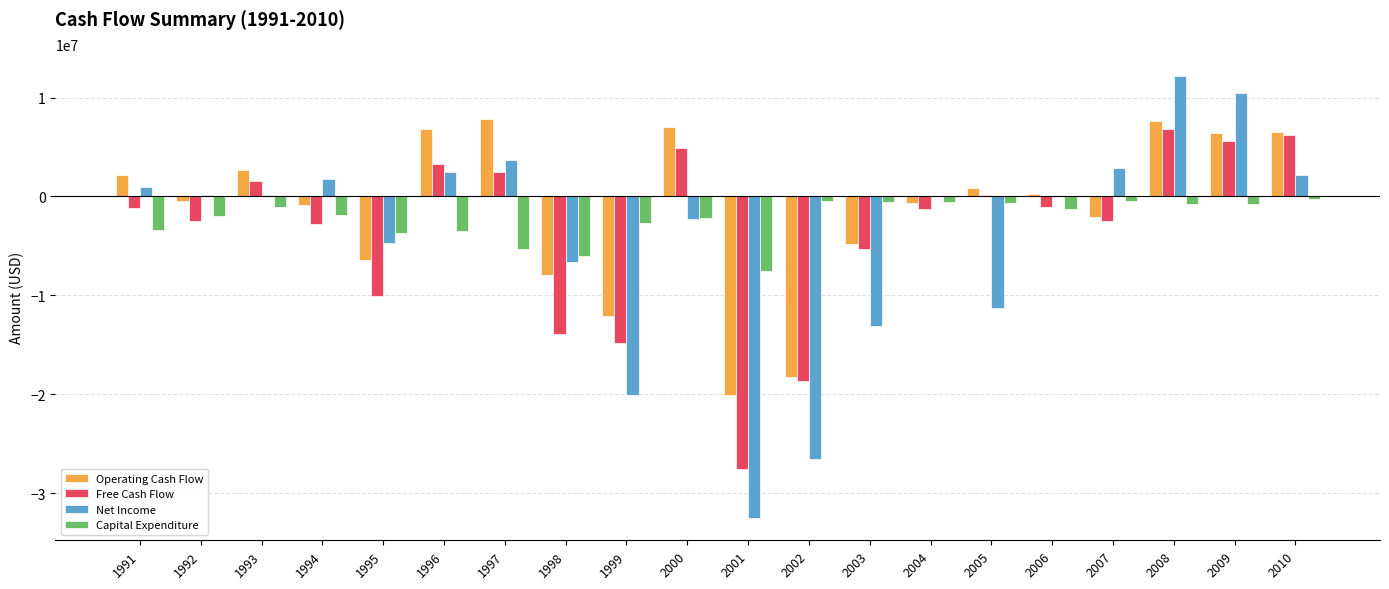

What is the sum of all Capital Expenditure values?

-45017000